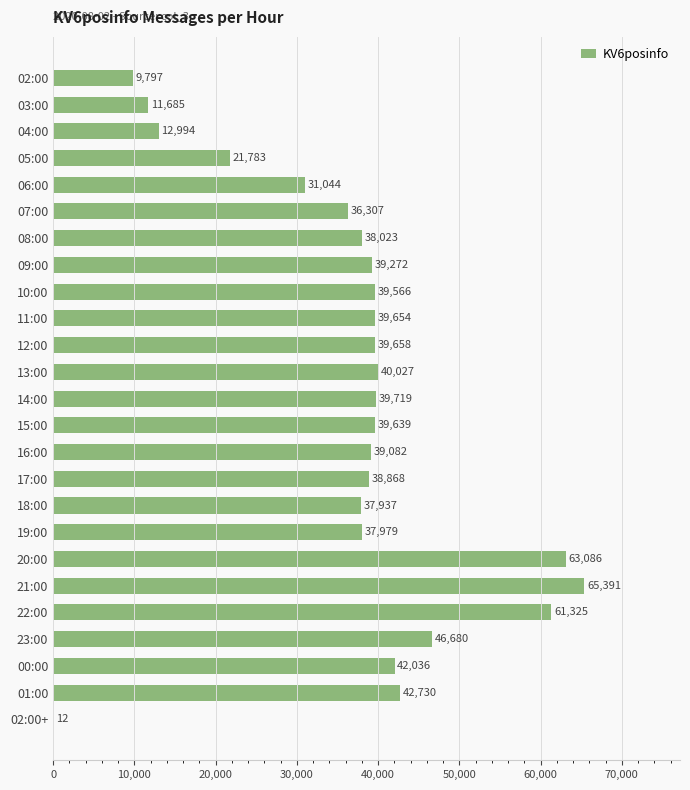

Which label corresponds to the largest value in the chart?

21:00